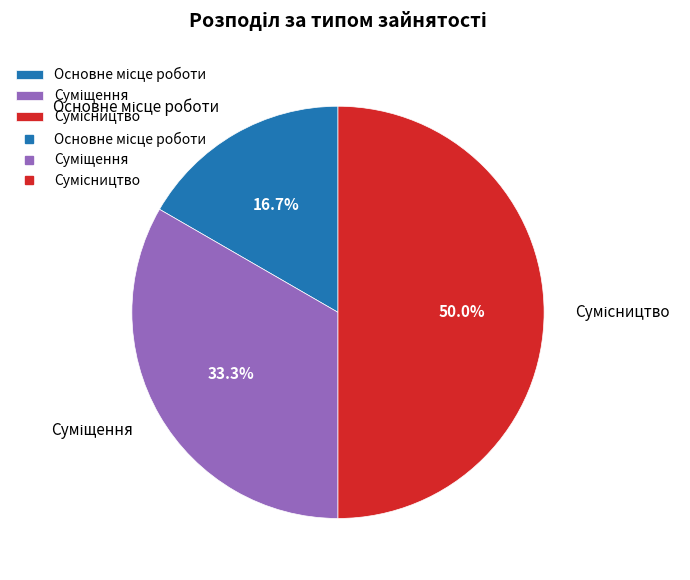

Which slice is the smallest?

Основне місце роботи